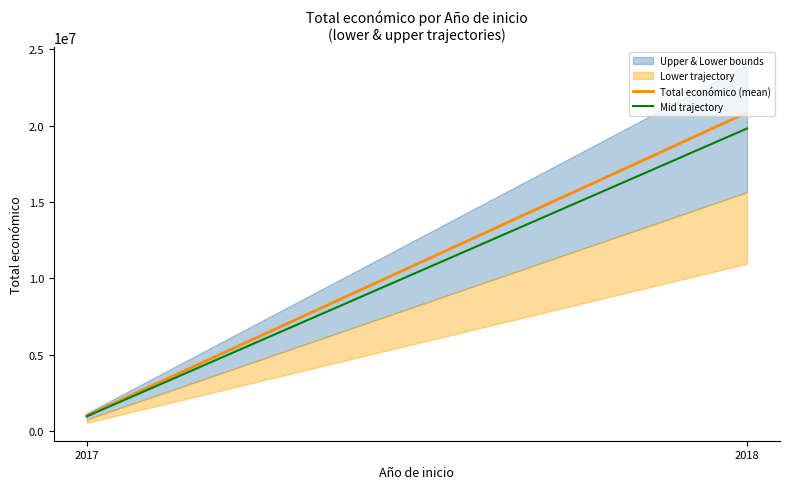

What is the value of the Total económico (mean) point at the 2nd from the left?

20858248.0